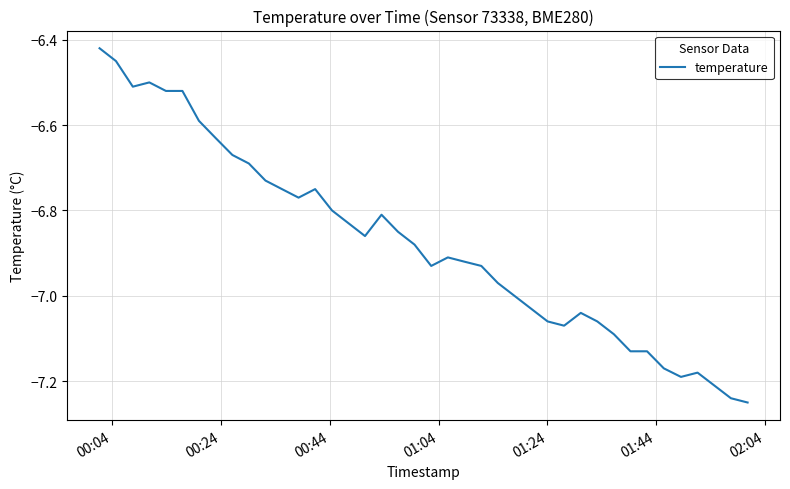

What is the difference between the maximum and minimum values?

0.8